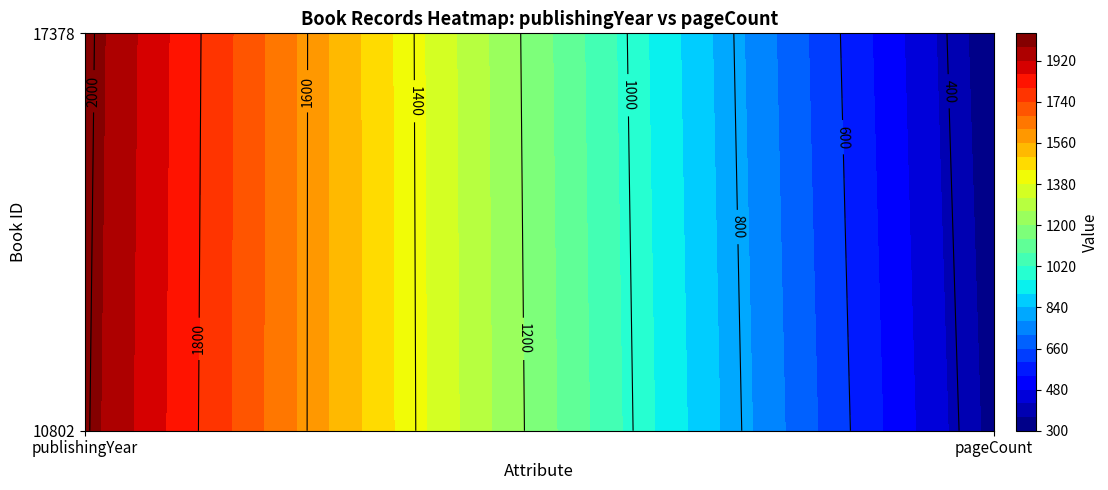

Count the 10802 values in the range 336 to 2009.

2